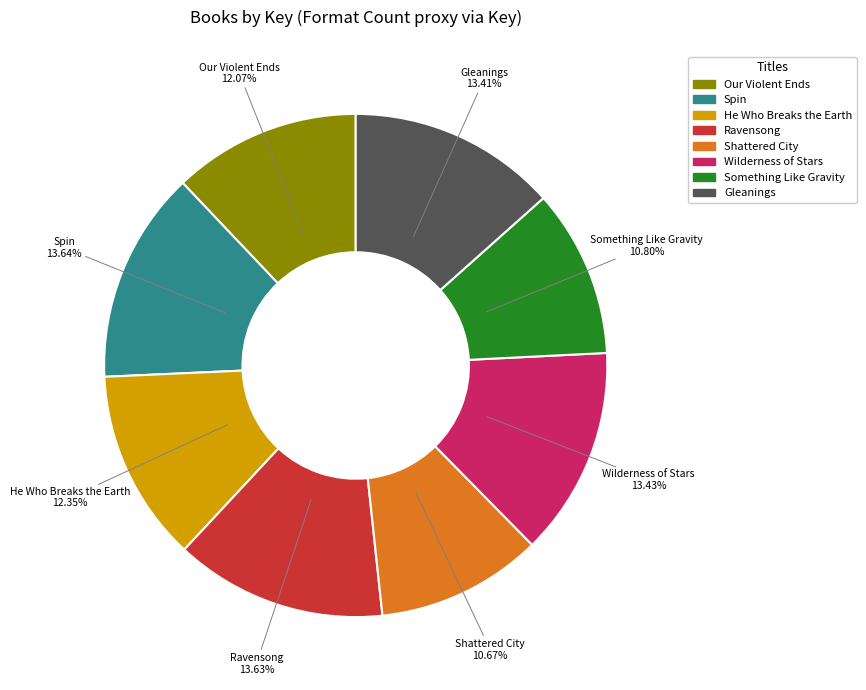

Approximately how many times larger is the value at Shattered City compared to Ravensong?

0.8